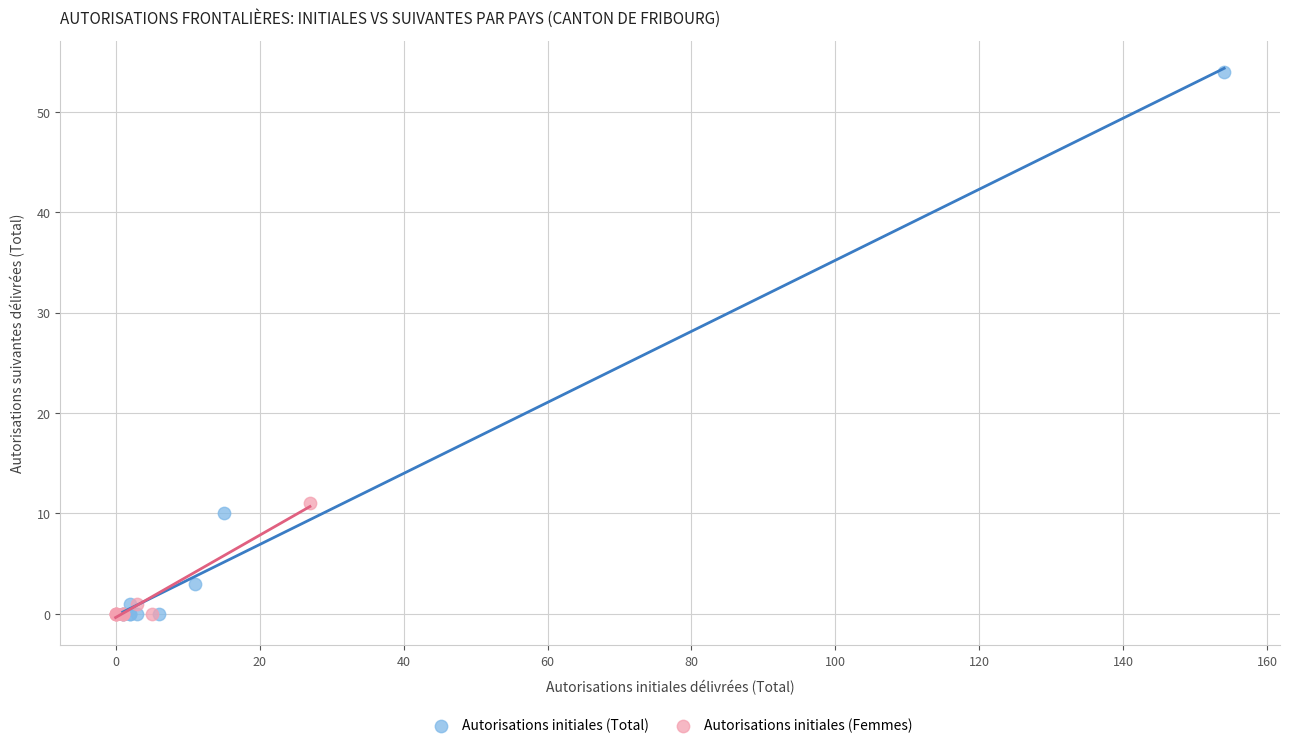

Which series has the widest spread of Y values?

Autorisations initiales (Total)